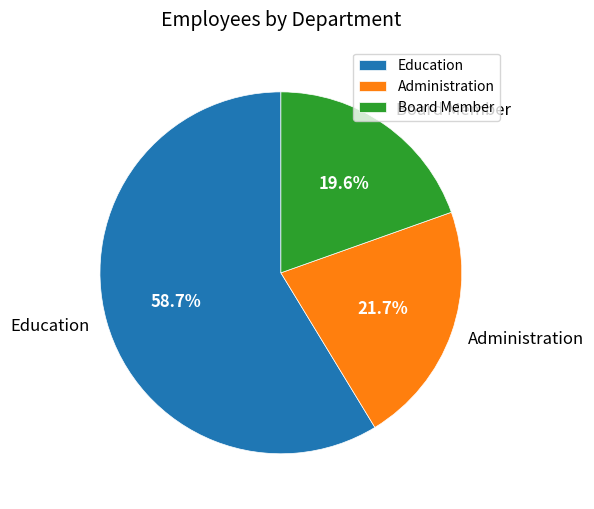

What percentage is NOT represented by Administration?

78.3%